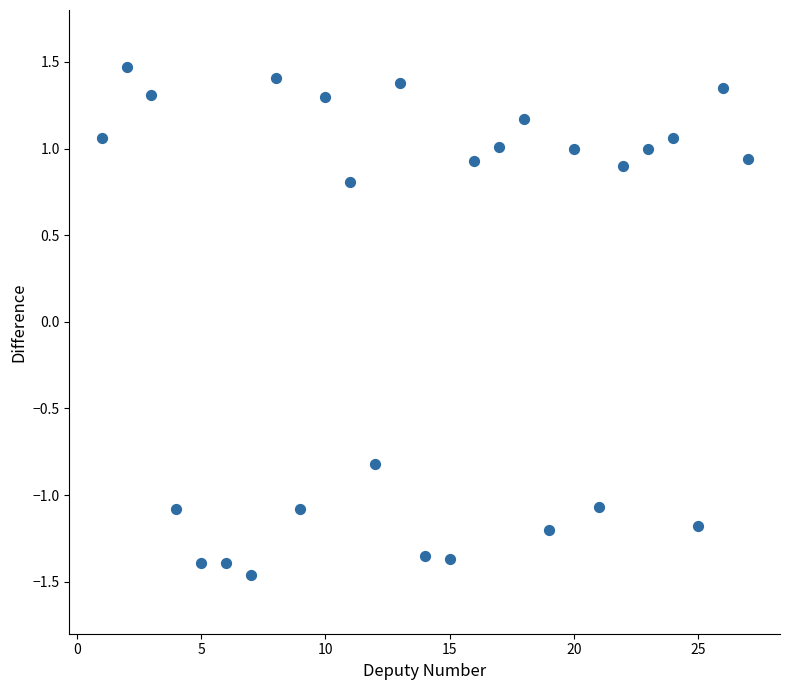

What is the range of Y values (max minus min)?

2.9